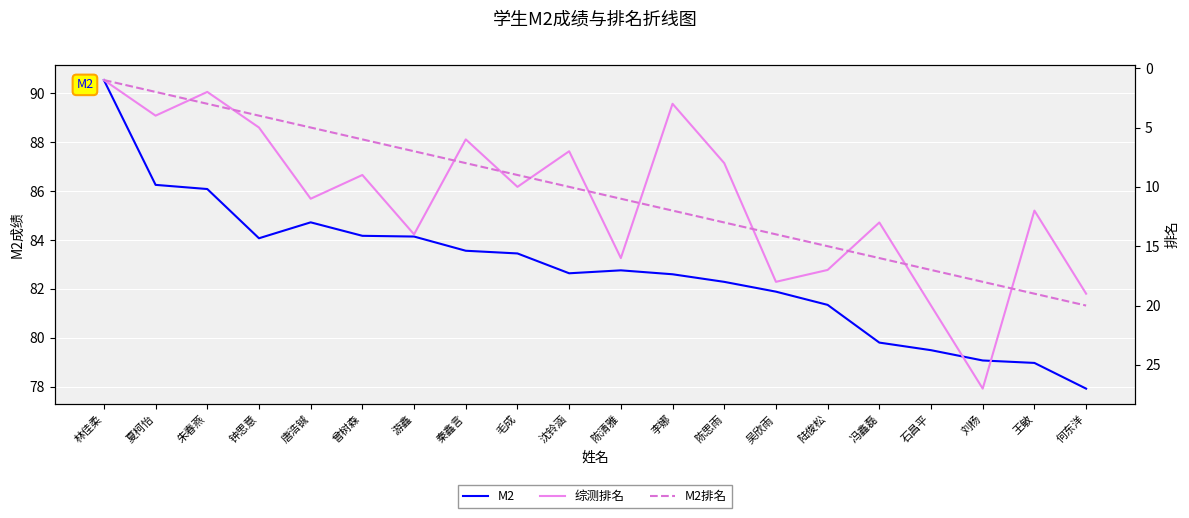

The 综测排名 series shows 19.0 at 何东洋. True or false?

True